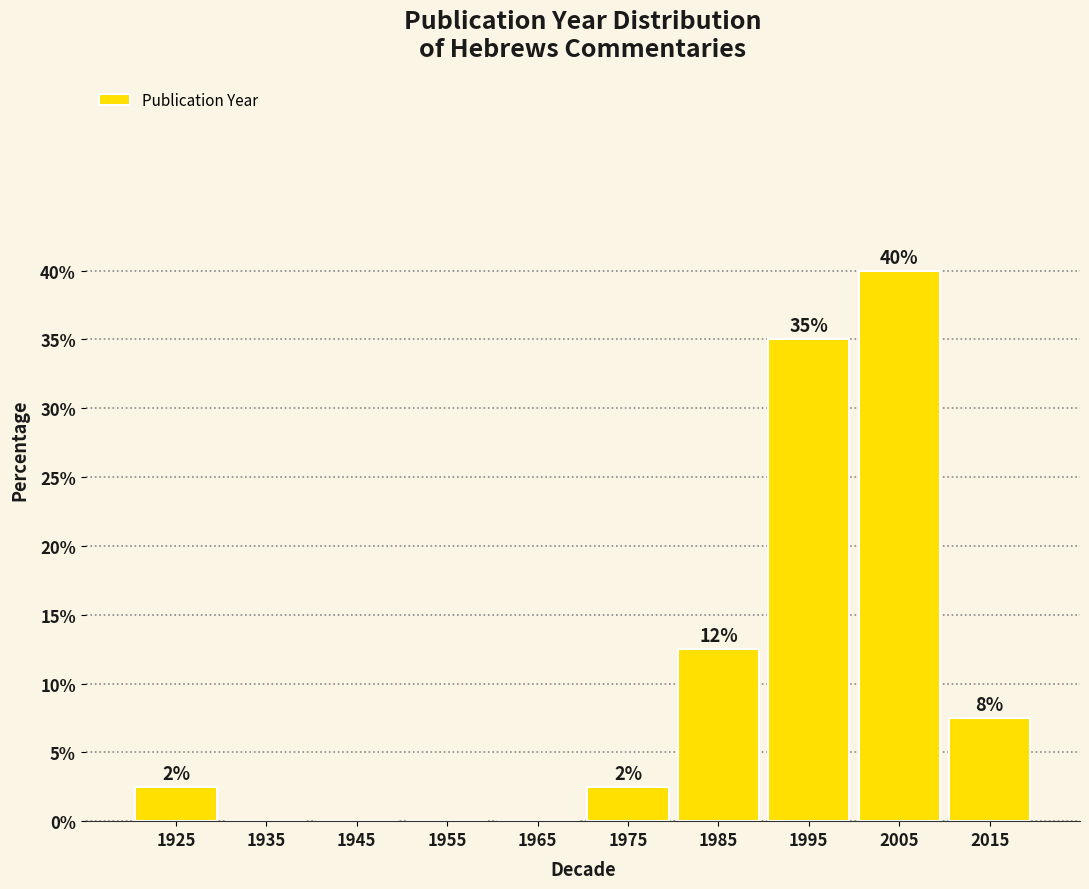

Are the bars horizontal?

No